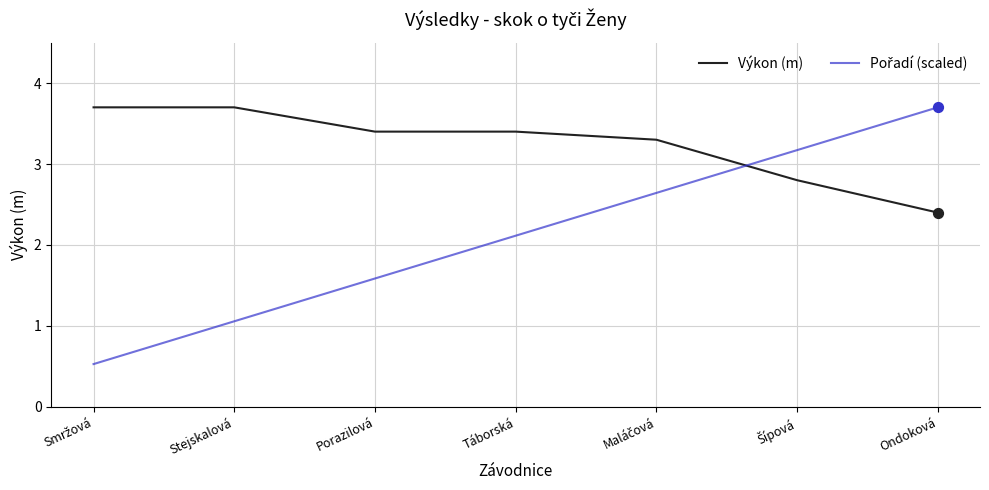

What is the difference between the highest and lowest values at Ondoková?

1.3